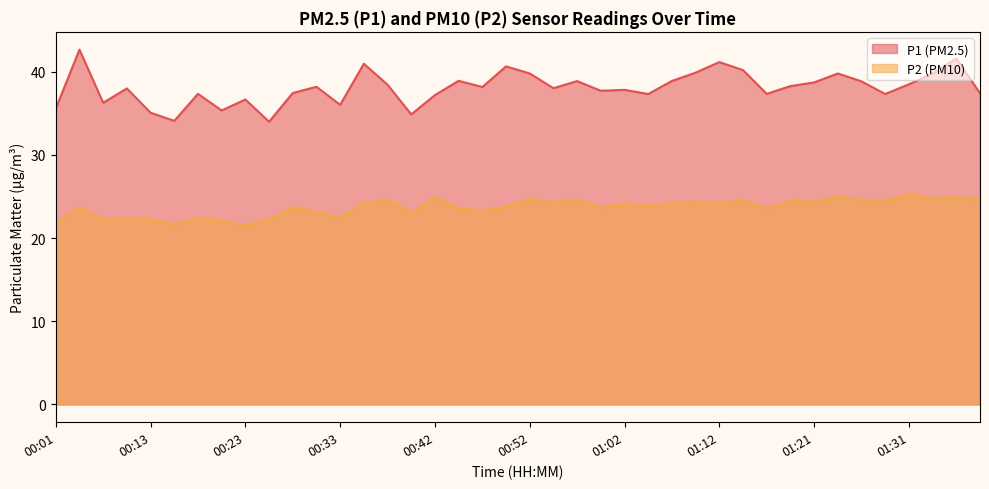

Where is P1 nearest to the value 38?

00:08